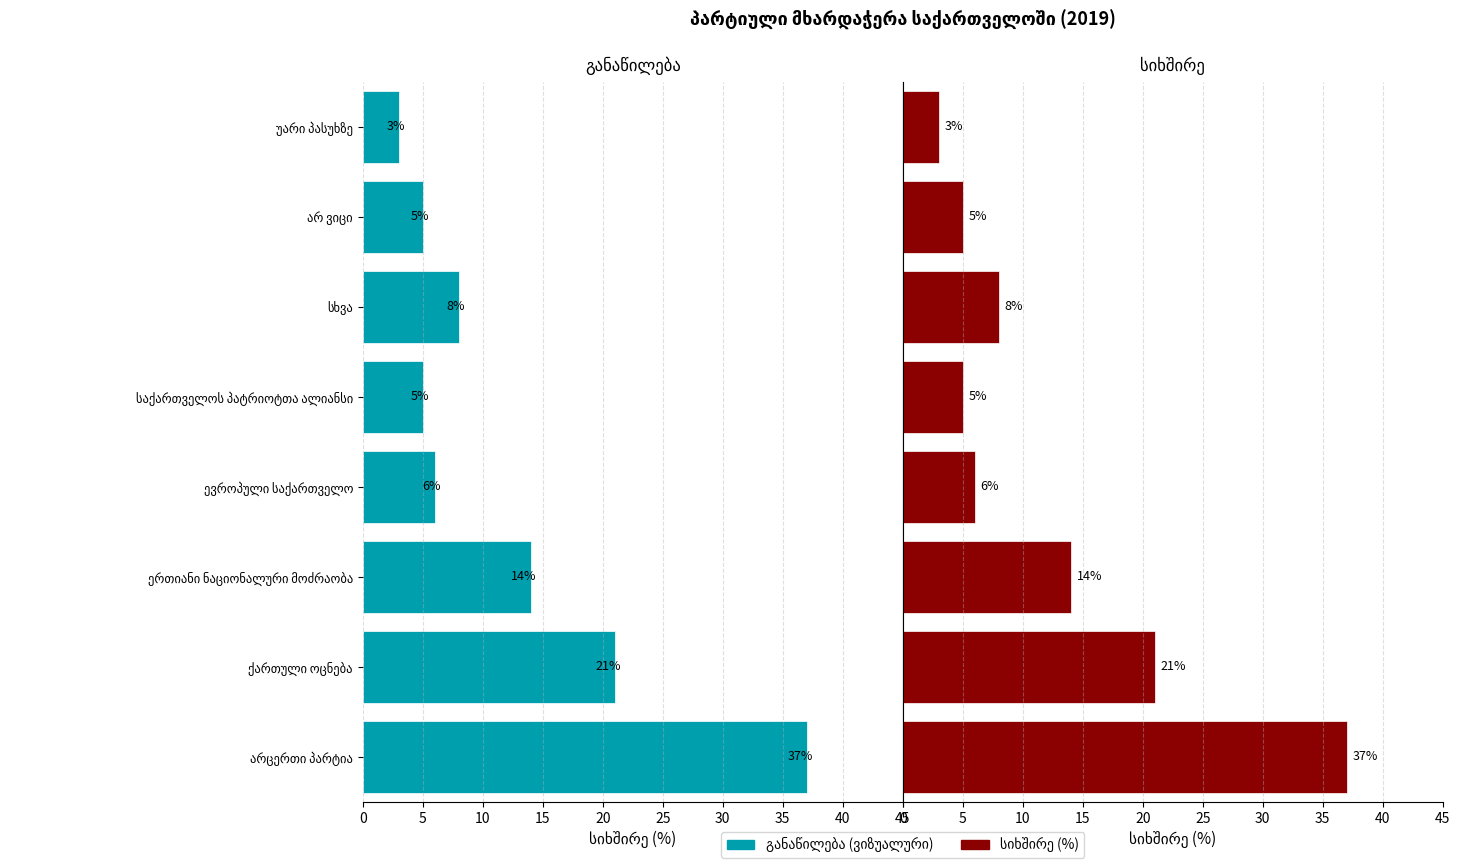

What is the value of the სიხშირე (%) bar at the 8th from the left?

3